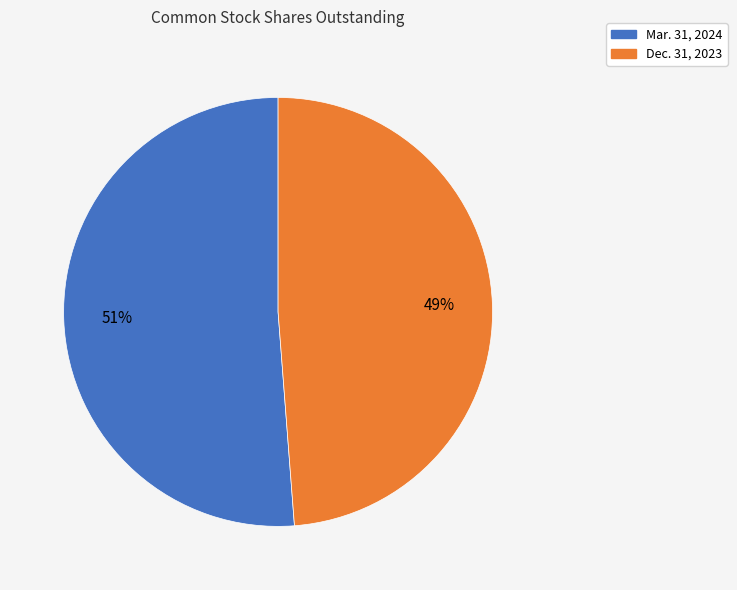

Is it true that Dec. 31, 2023 is 43% of the pie?

False